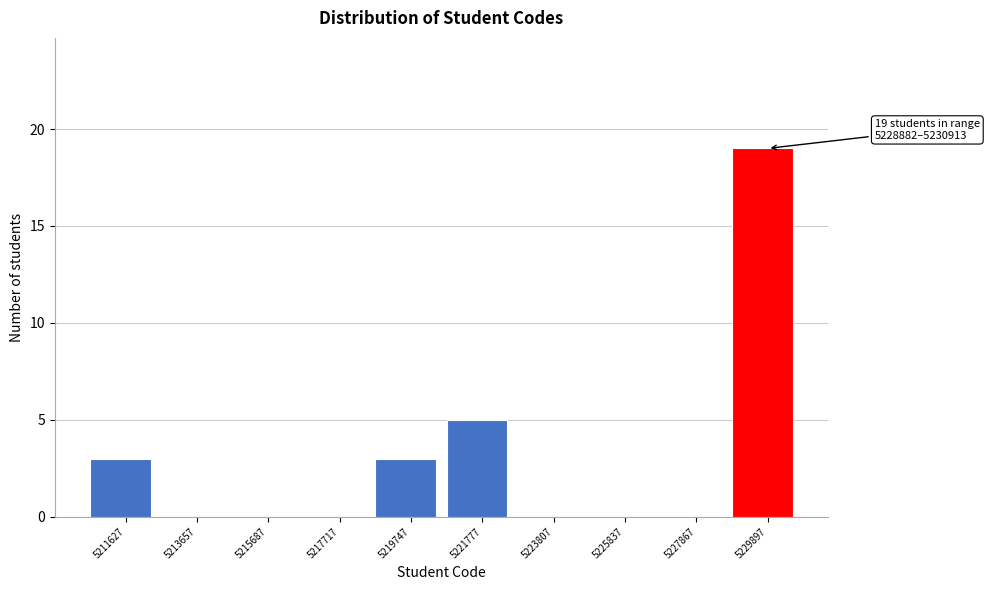

Over which range of the x-axis is the bar tallest?

5229000 to 5231000